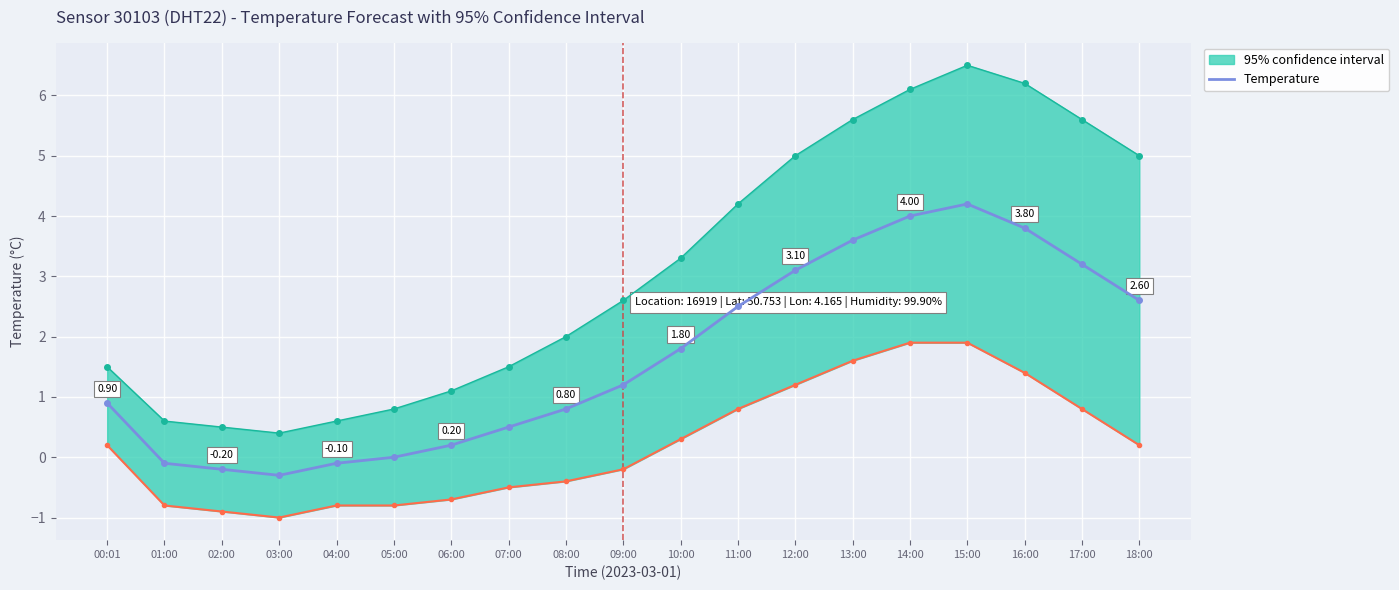

Where is the first local minimum?

03:00